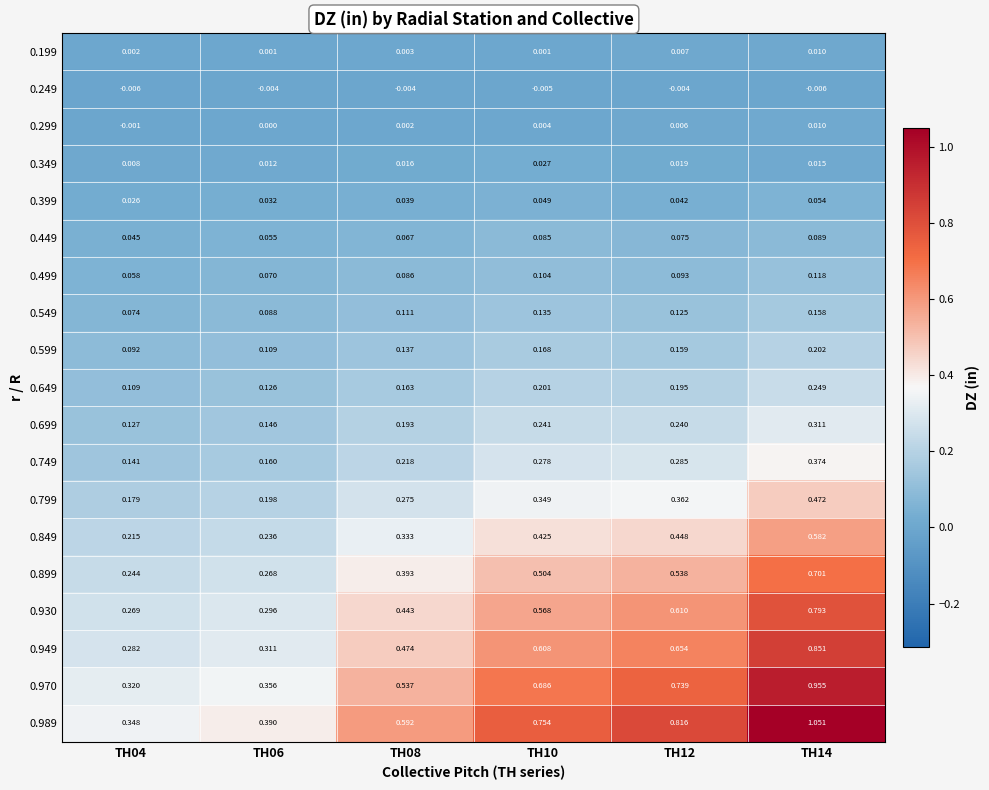

Is the value of 0.599 at TH14 greater than the value of 0.399 at TH08?

Yes